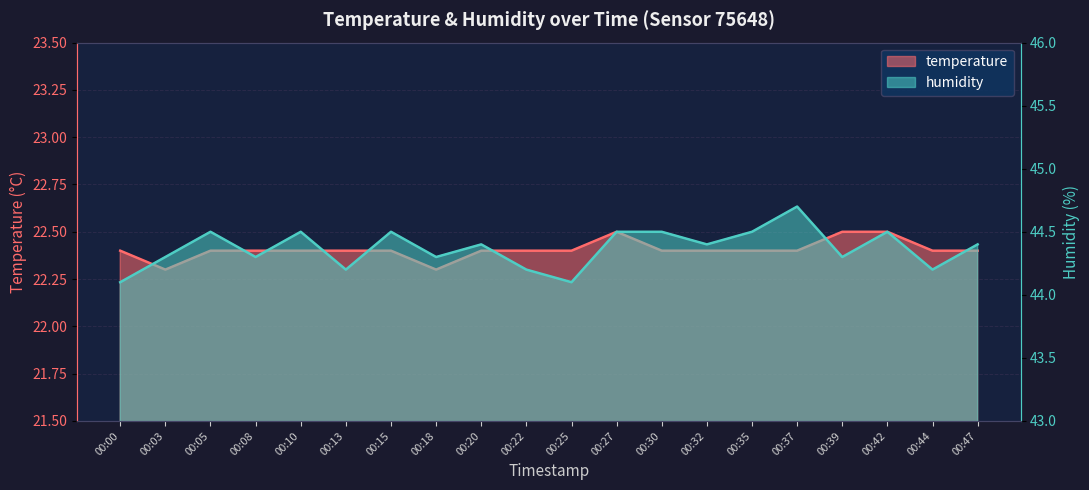

Reading left to right, what are all the values shown in this chart?

temperature: 22.4	22.3	22.4	22.4	22.4	22.4	22.4	22.3	22.4	22.4	22.4	22.5	22.4	22.4	22.4	22.4	22.5	22.5	22.4	22.4
humidity: 44.1	44.3	44.5	44.3	44.5	44.2	44.5	44.3	44.4	44.2	44.1	44.5	44.5	44.4	44.5	44.7	44.3	44.5	44.2	44.4